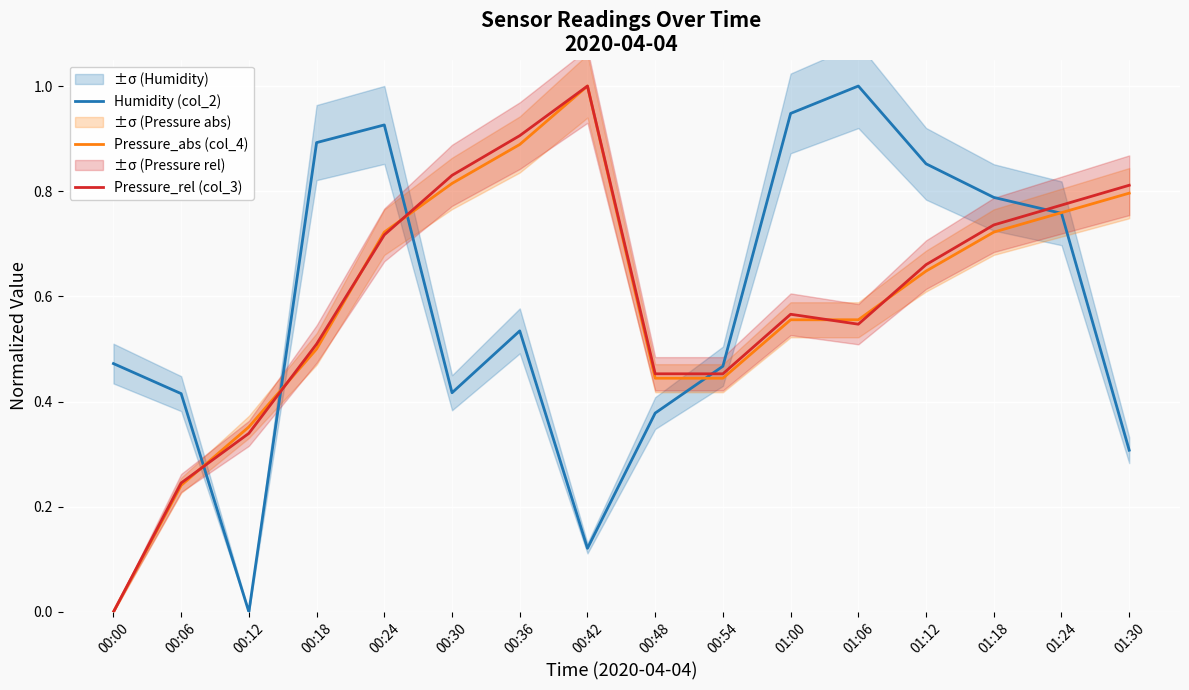

How many lines are shown in the chart?

3